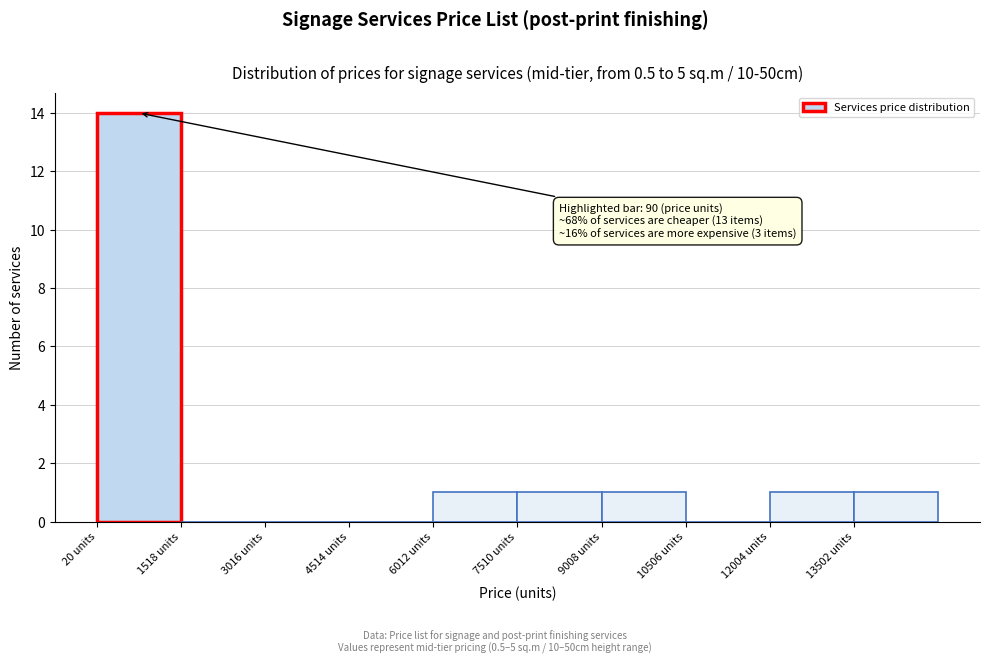

Over which range of the x-axis is the bar tallest?

0 to 1600